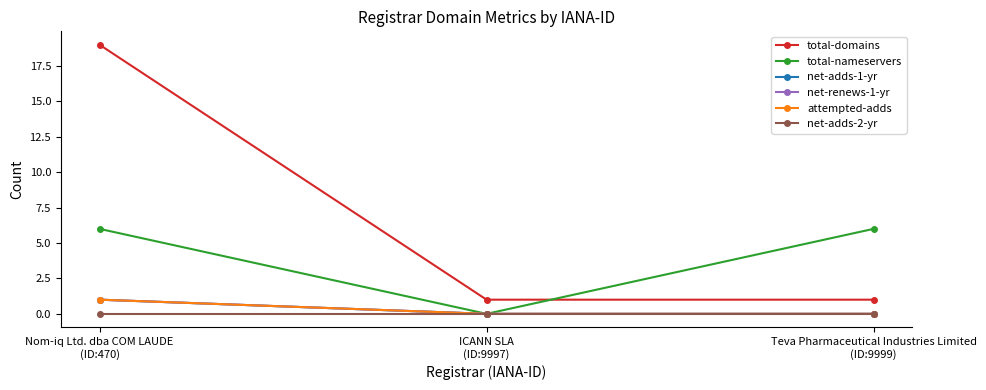

Which category has the highest value across all series?

Nom-iq Ltd. dba COM LAUDE
(ID:470)